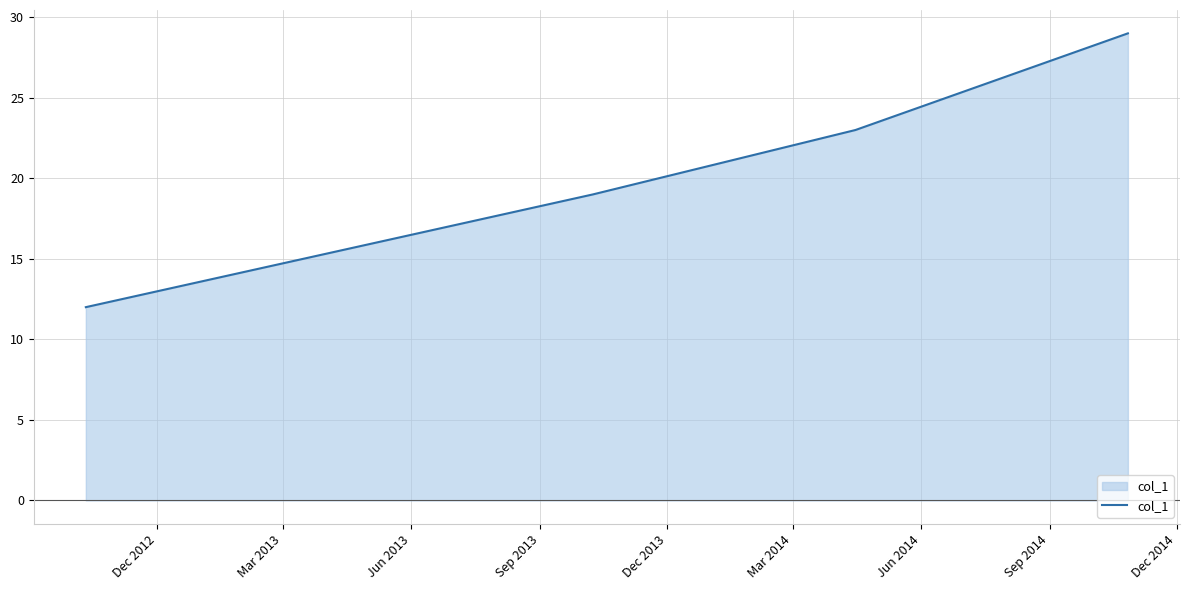

Reading left to right, what are all the values shown in this chart?

12	19	23	29